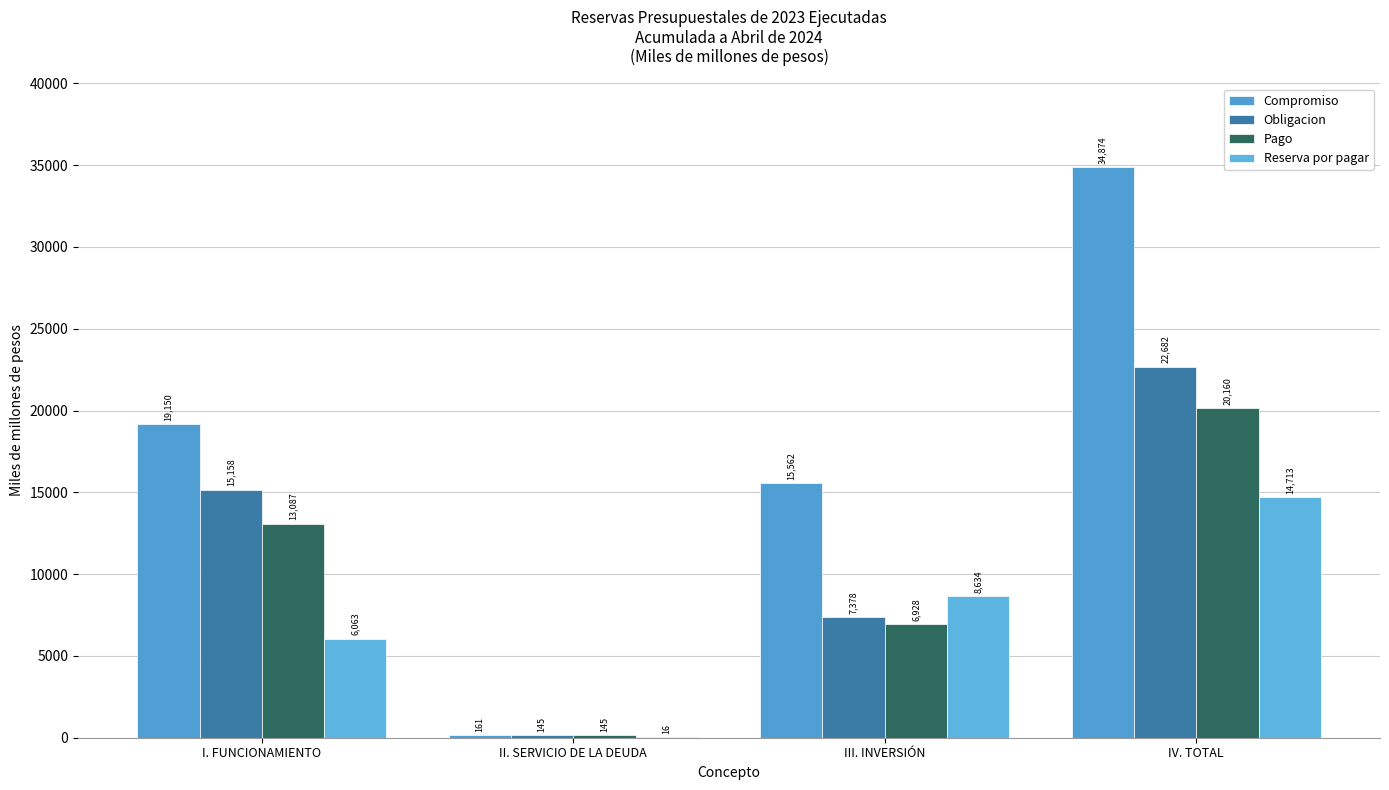

Is it true that Reserva por pagar equals 15.8 at II. SERVICIO DE LA DEUDA?

True